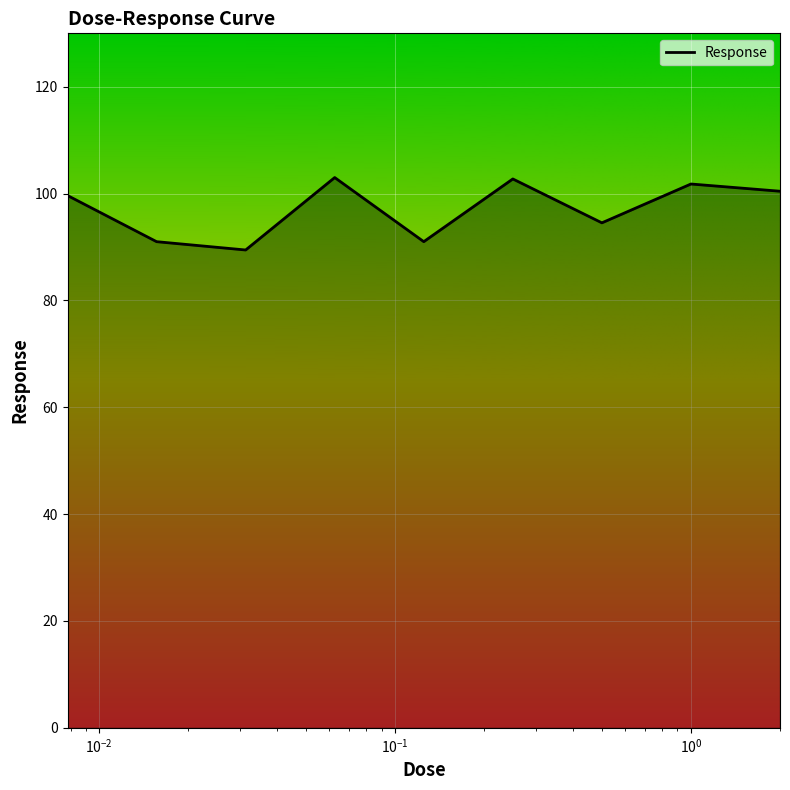

What is the difference between the maximum and minimum values?

13.6